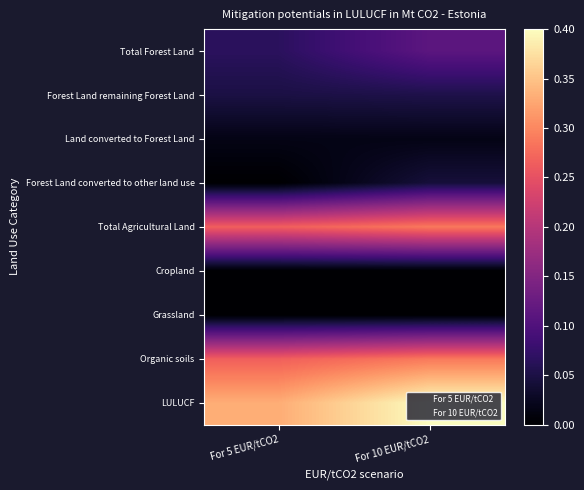

Reading left to right, list all the values displayed in this chart.

Total Forest Land: For 5 EUR/tCO2=0.1	For 10 EUR/tCO2=0.1
Forest Land remaining Forest Land: For 5 EUR/tCO2=0.0	For 10 EUR/tCO2=0.1
Land converted to Forest Land: For 5 EUR/tCO2=0.0	For 10 EUR/tCO2=0.0
Forest Land converted to other land use: For 5 EUR/tCO2=0.0	For 10 EUR/tCO2=0.0
Total Agricultural Land: For 5 EUR/tCO2=0.3	For 10 EUR/tCO2=0.3
Cropland: For 5 EUR/tCO2=0.0	For 10 EUR/tCO2=0.0
Grassland: For 5 EUR/tCO2=0.0	For 10 EUR/tCO2=0.0
Organic soils: For 5 EUR/tCO2=0.3	For 10 EUR/tCO2=0.3
LULUCF: For 5 EUR/tCO2=0.3	For 10 EUR/tCO2=0.4